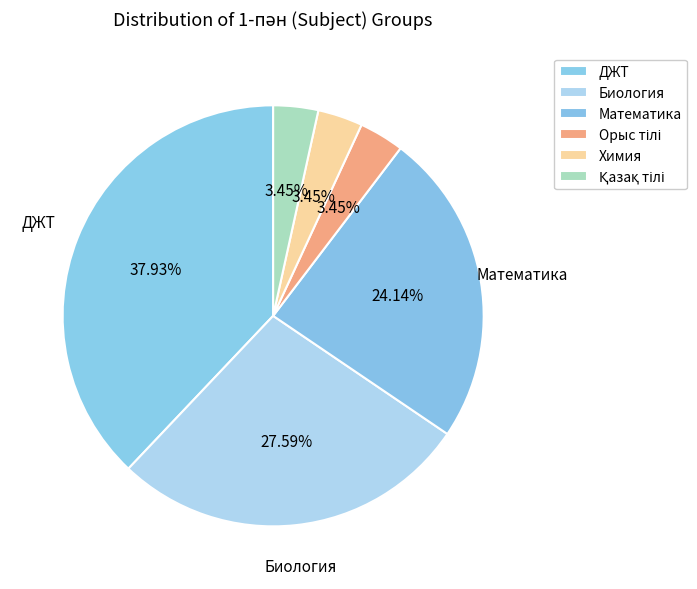

Is it true that Орыс тілі is 1% of the pie?

False